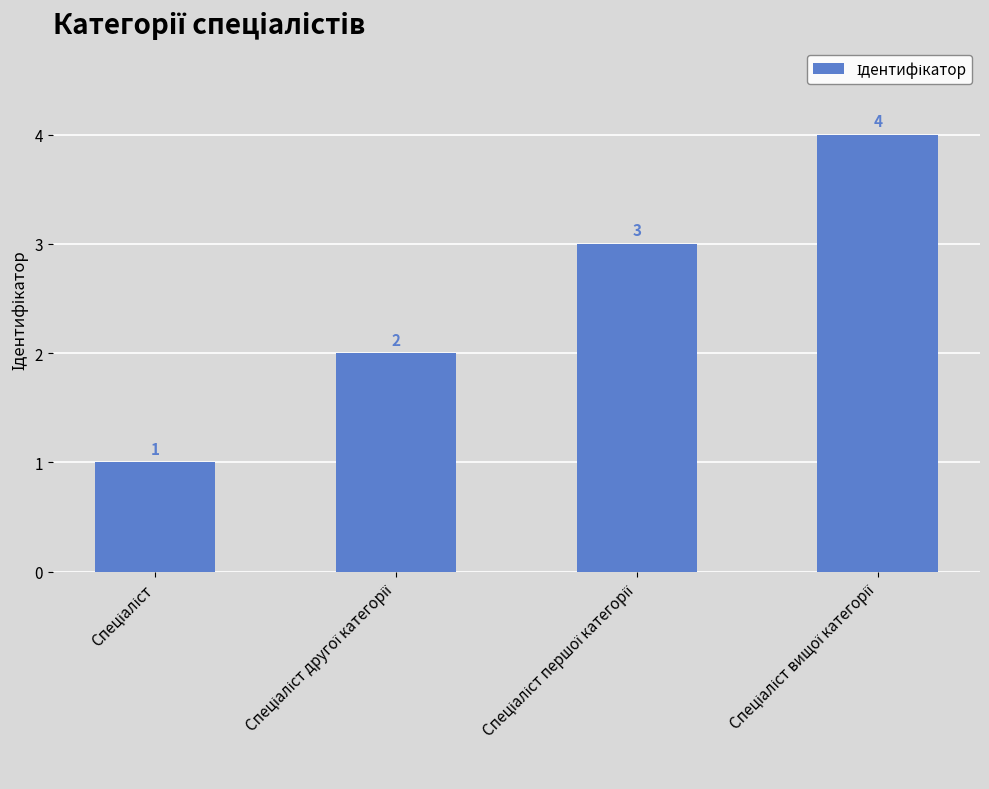

What is the difference between the second highest and second lowest values?

1